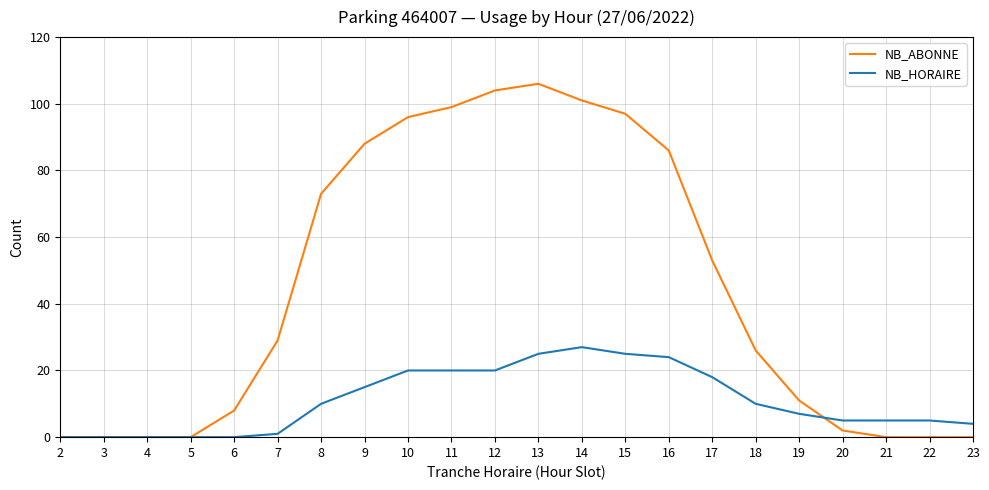

Is it true that NB_HORAIRE equals 9 at 21?

False